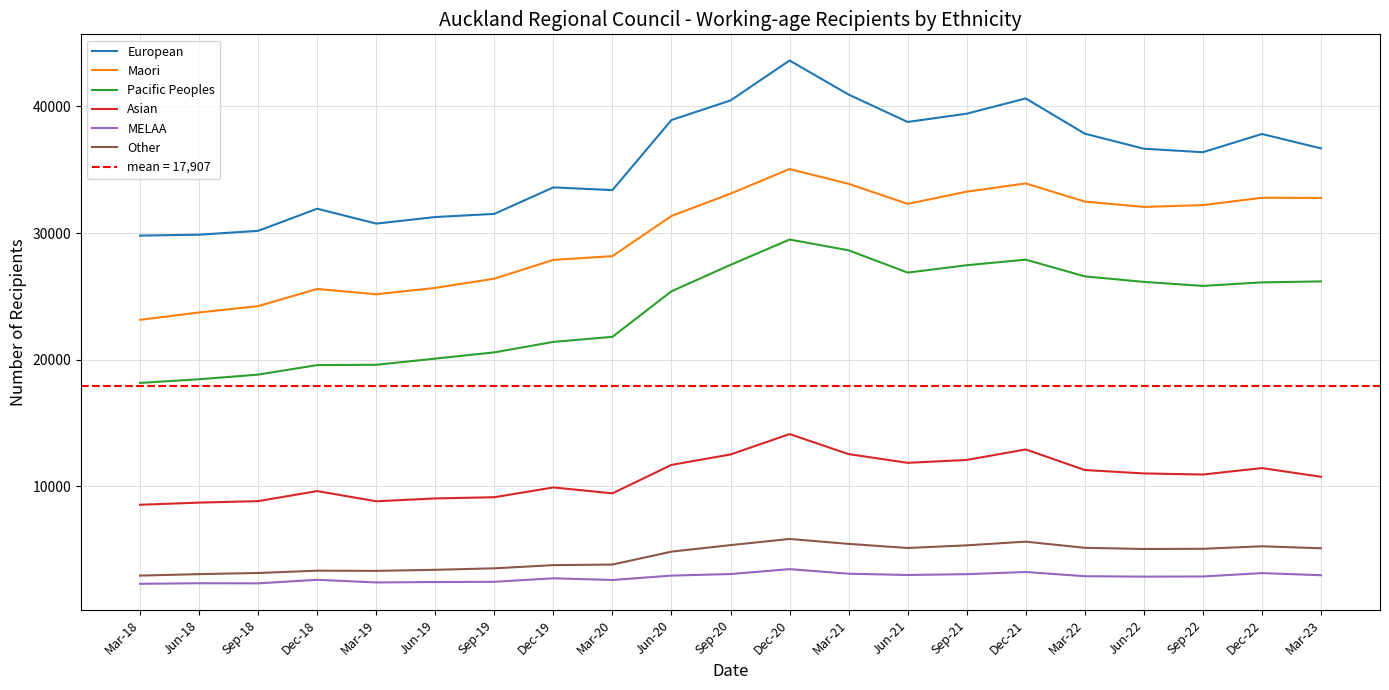

In Maori, how many points are lower than both neighbors (excluding endpoints)?

3